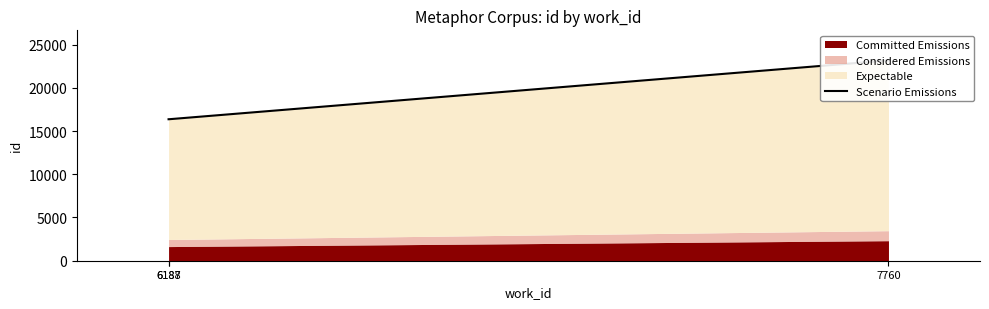

What is the smallest value displayed?

16365